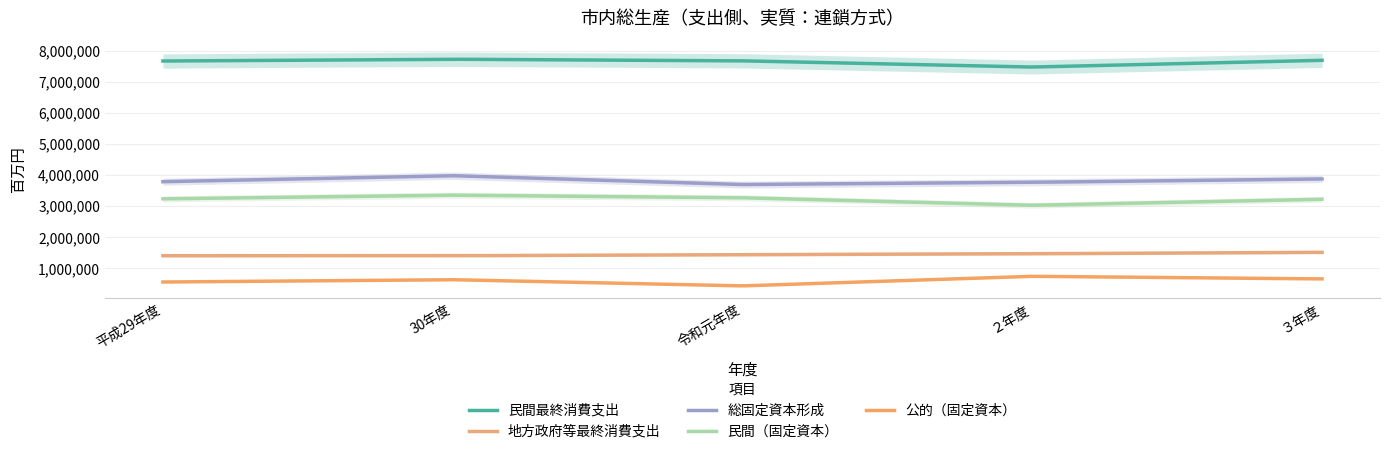

What value does the 民間（固定資本） series have at 平成29年度, to the nearest 10?

3229000